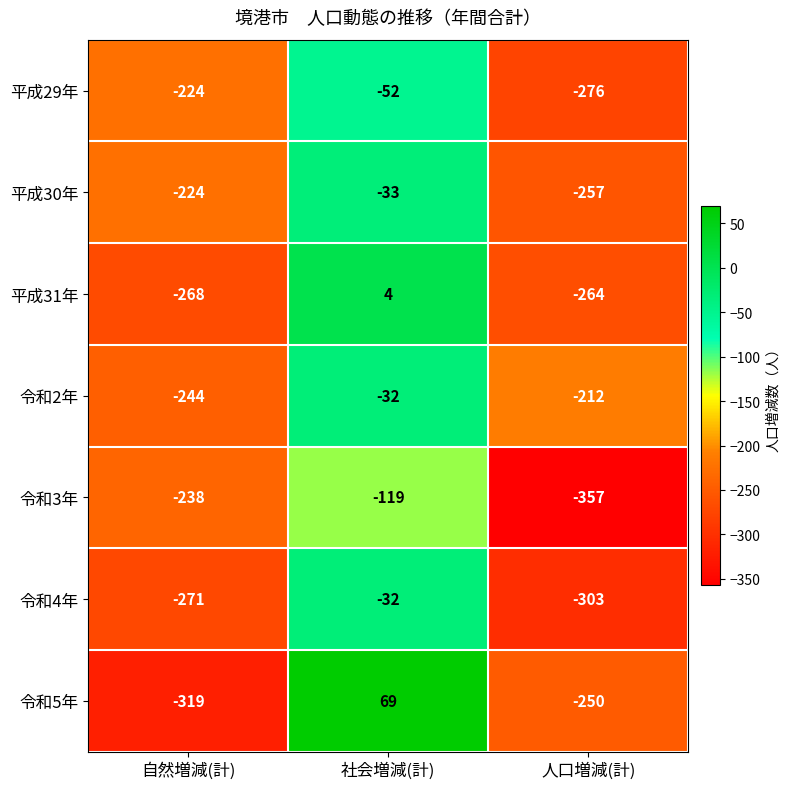

Rank the categories by 令和5年 value from lowest to highest.

自然増減(計), 人口増減(計), 社会増減(計)